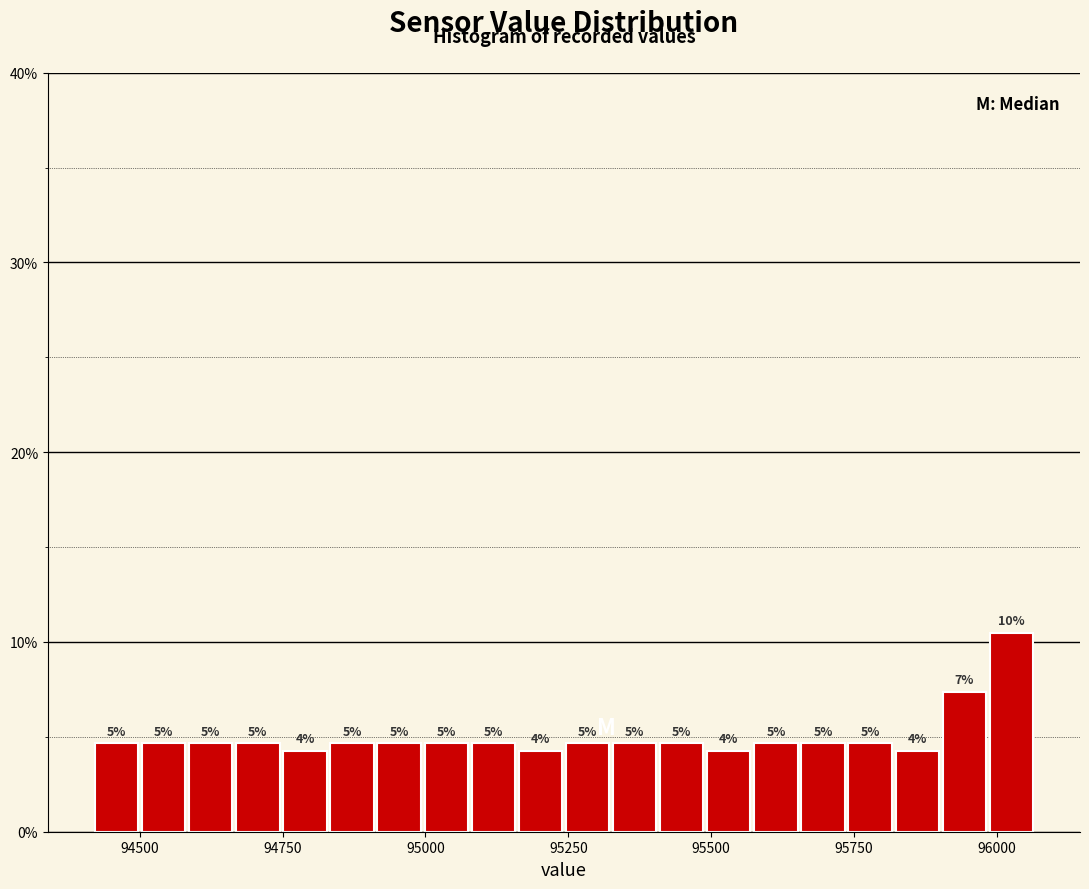

Read against the x-axis, roughly where is the centre of the tallest bar?

96050